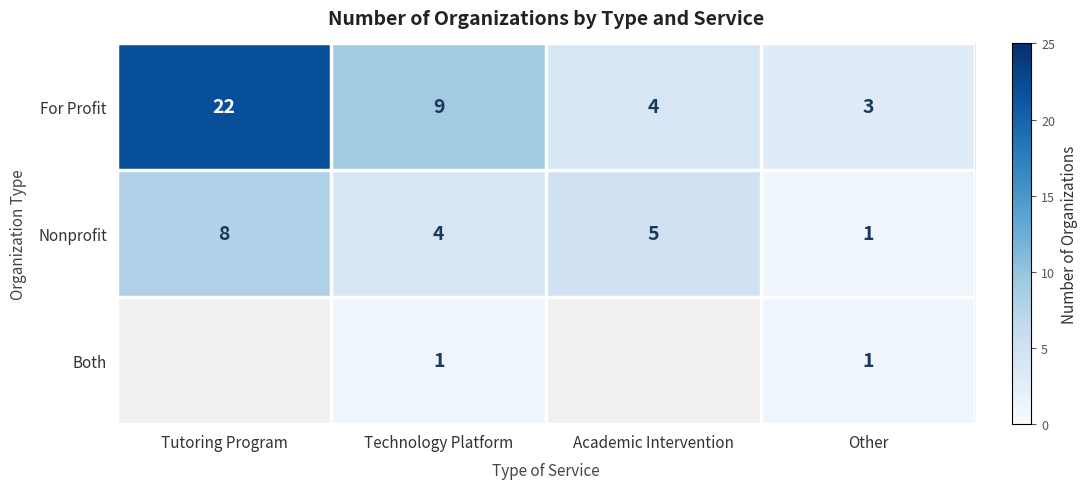

What is the total value across all series at Other?

5